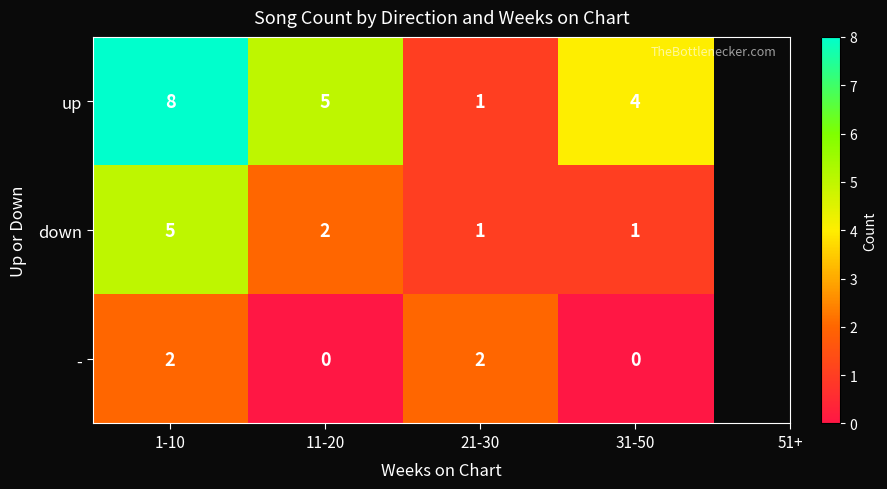

Rank the series by their maximum value, from highest to lowest.

up, down, -